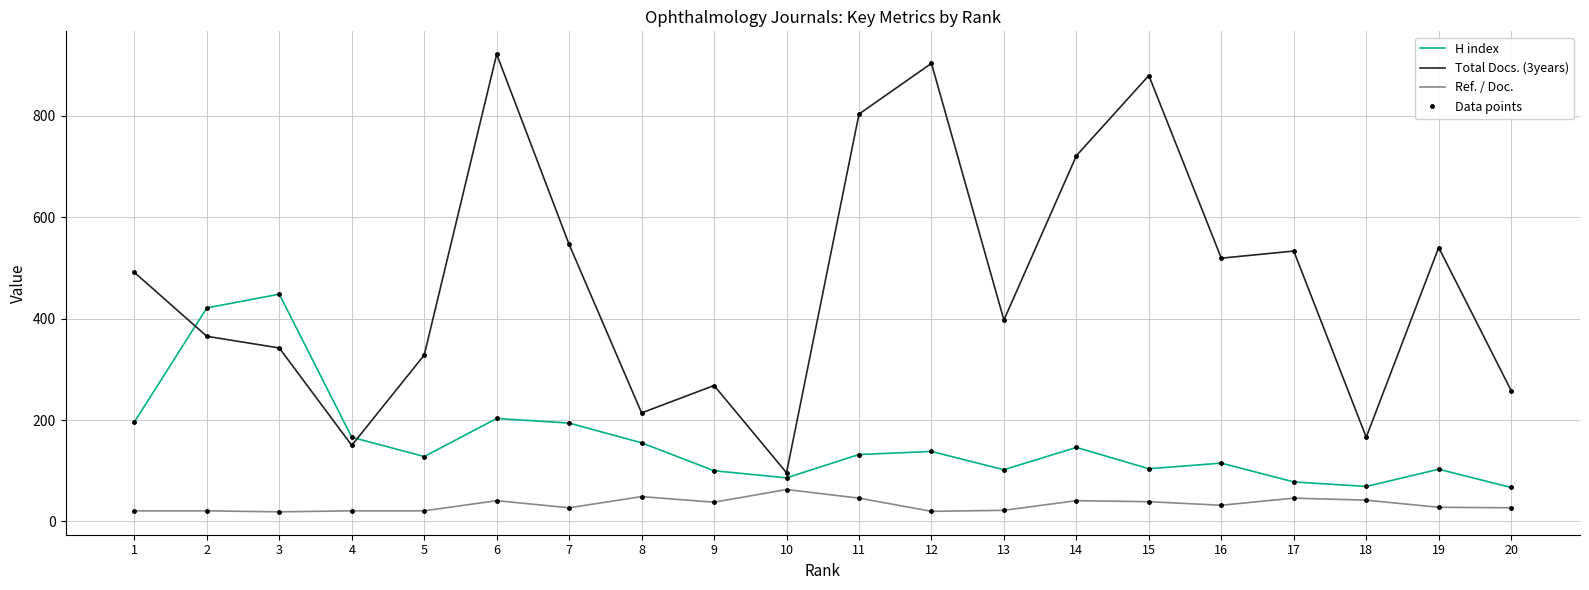

Reading left to right, what are all the values shown in this chart?

H index: 1=196	2=421	3=448	4=166	5=128	6=203	7=194	8=155	9=100	10=86	11=132	12=138	13=102	14=146	15=104	16=115	17=78	18=69	19=103	20=67
H index (points): 1=196	2=421	3=448	4=166	5=128	6=203	7=194	8=155	9=100	10=86	11=132	12=138	13=102	14=146	15=104	16=115	17=78	18=69	19=103	20=67
Total Docs. (3years): 1=491	2=365	3=342	4=150	5=328	6=921	7=546	8=214	9=268	10=96	11=803	12=903	13=397	14=721	15=879	16=519	17=533	18=166	19=540	20=258
Total Docs. (3years) (points): 1=491	2=365	3=342	4=150	5=328	6=921	7=546	8=214	9=268	10=96	11=803	12=903	13=397	14=721	15=879	16=519	17=533	18=166	19=540	20=258
Ref. / Doc.: 1=21	2=21	3=19	4=21	5=21	6=41	7=27	8=49	9=38	10=63	11=46	12=20	13=22	14=41	15=39	16=32	17=46	18=42	19=28	20=27
Ref. / Doc. (points): 1=21	2=21	3=19	4=21	5=21	6=41	7=27	8=49	9=38	10=63	11=46	12=20	13=22	14=41	15=39	16=32	17=46	18=42	19=28	20=27